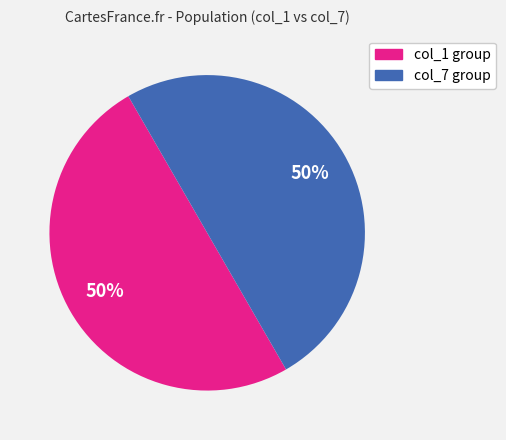

To the nearest percent, what is the average slice percentage?

50%